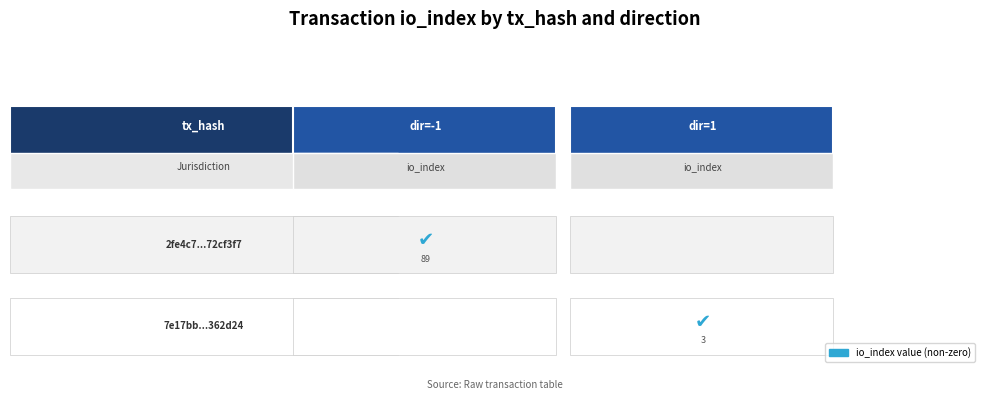

True or false: 2fe4c7fbf7b7405098765986fed8b1fe72cf3f7 has a value of 0 at direction.

False